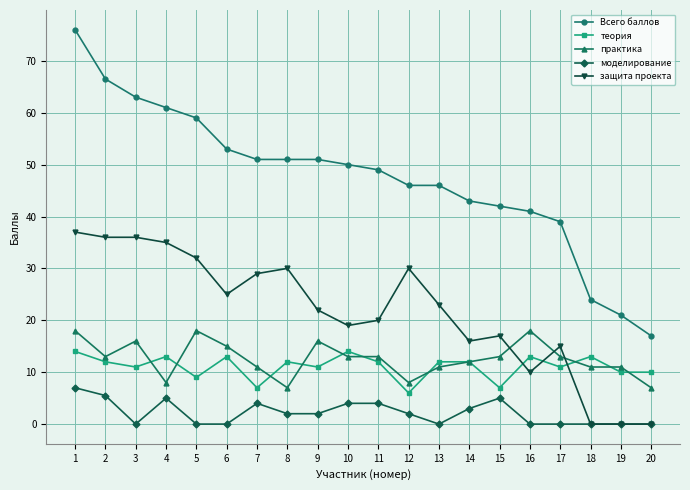

What is the average value of the Всего баллов series?

47.5